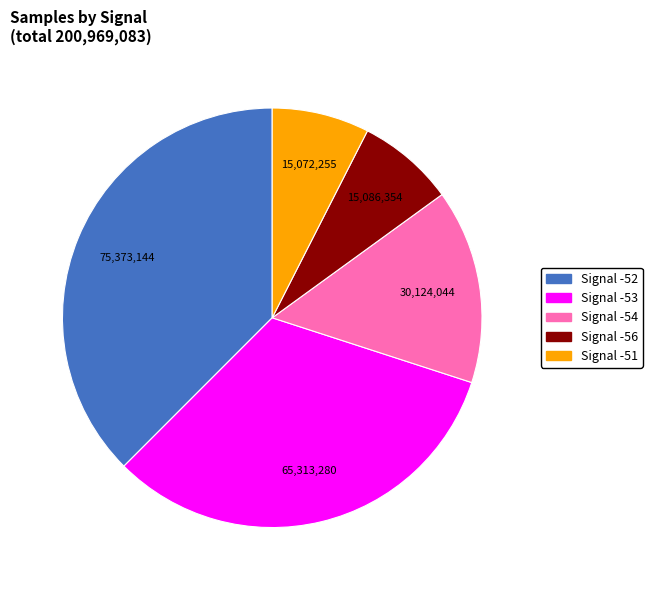

Is there any slice that represents more than half of the pie?

No